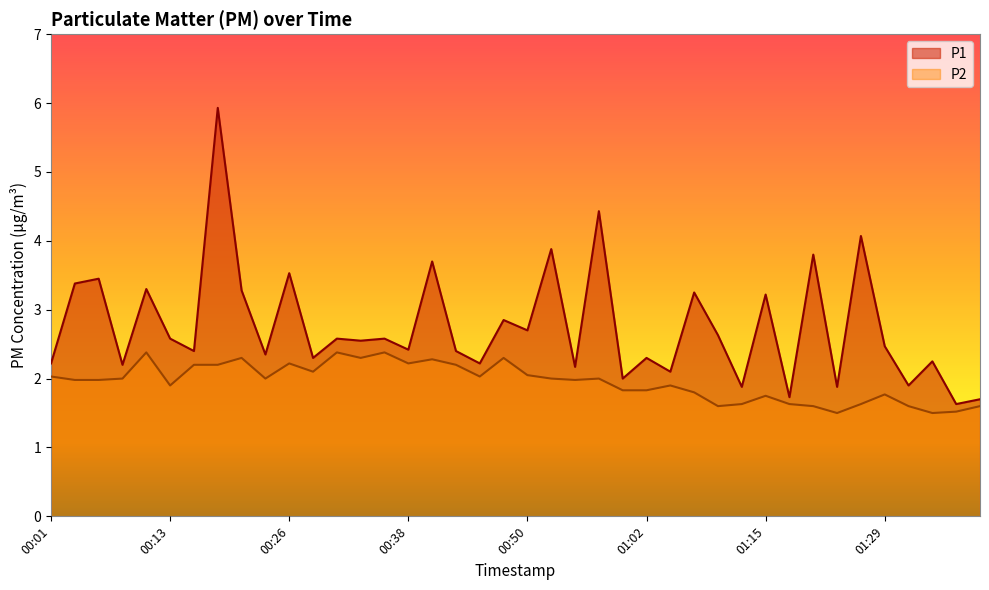

Reading right to left, extract all data points from this chart.

P1: 01:39=1.7	01:36=1.6	01:34=2.2	01:31=1.9	01:29=2.5	01:26=4.1	01:23=1.9	01:20=3.8	01:18=1.7	01:15=3.2	01:12=1.9	01:10=2.6	01:07=3.2	01:05=2.1	01:02=2.3	01:00=2.0	00:57=4.4	00:55=2.2	00:53=3.9	00:50=2.7	00:48=2.9	00:45=2.2	00:43=2.4	00:40=3.7	00:38=2.4	00:35=2.6	00:33=2.5	00:30=2.6	00:28=2.3	00:26=3.5	00:23=2.4	00:21=3.3	00:18=5.9	00:16=2.4	00:13=2.6	00:11=3.3	00:08=2.2	00:06=3.5	00:04=3.4	00:01=2.2
P2: 01:39=1.6	01:36=1.5	01:34=1.5	01:31=1.6	01:29=1.8	01:26=1.6	01:23=1.5	01:20=1.6	01:18=1.6	01:15=1.8	01:12=1.6	01:10=1.6	01:07=1.8	01:05=1.9	01:02=1.8	01:00=1.8	00:57=2.0	00:55=2.0	00:53=2.0	00:50=2.0	00:48=2.3	00:45=2.0	00:43=2.2	00:40=2.3	00:38=2.2	00:35=2.4	00:33=2.3	00:30=2.4	00:28=2.1	00:26=2.2	00:23=2.0	00:21=2.3	00:18=2.2	00:16=2.2	00:13=1.9	00:11=2.4	00:08=2.0	00:06=2.0	00:04=2.0	00:01=2.0